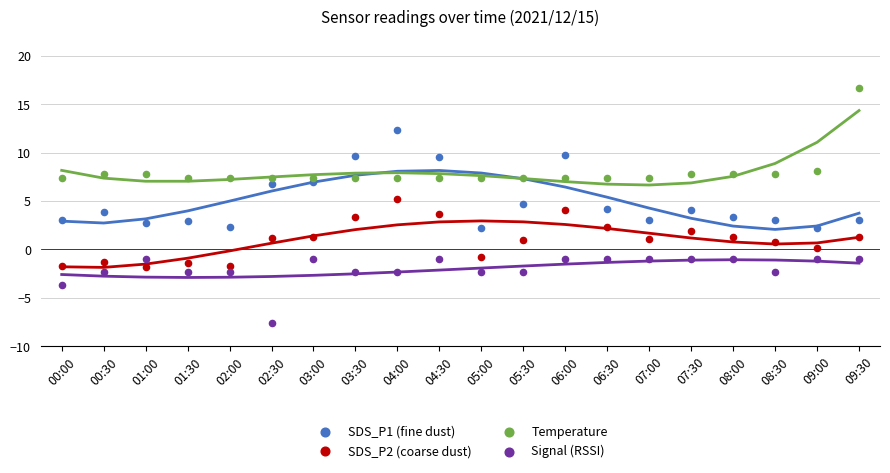

Which series reaches the minimum Y coordinate?

Signal (RSSI)